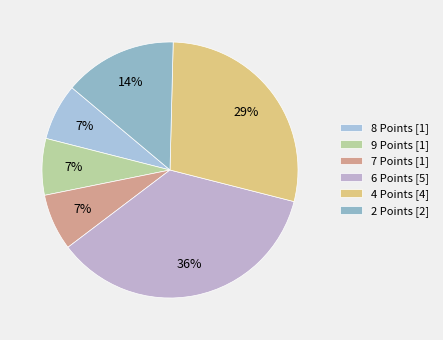

Which category has the biggest portion of the pie?

6 Points